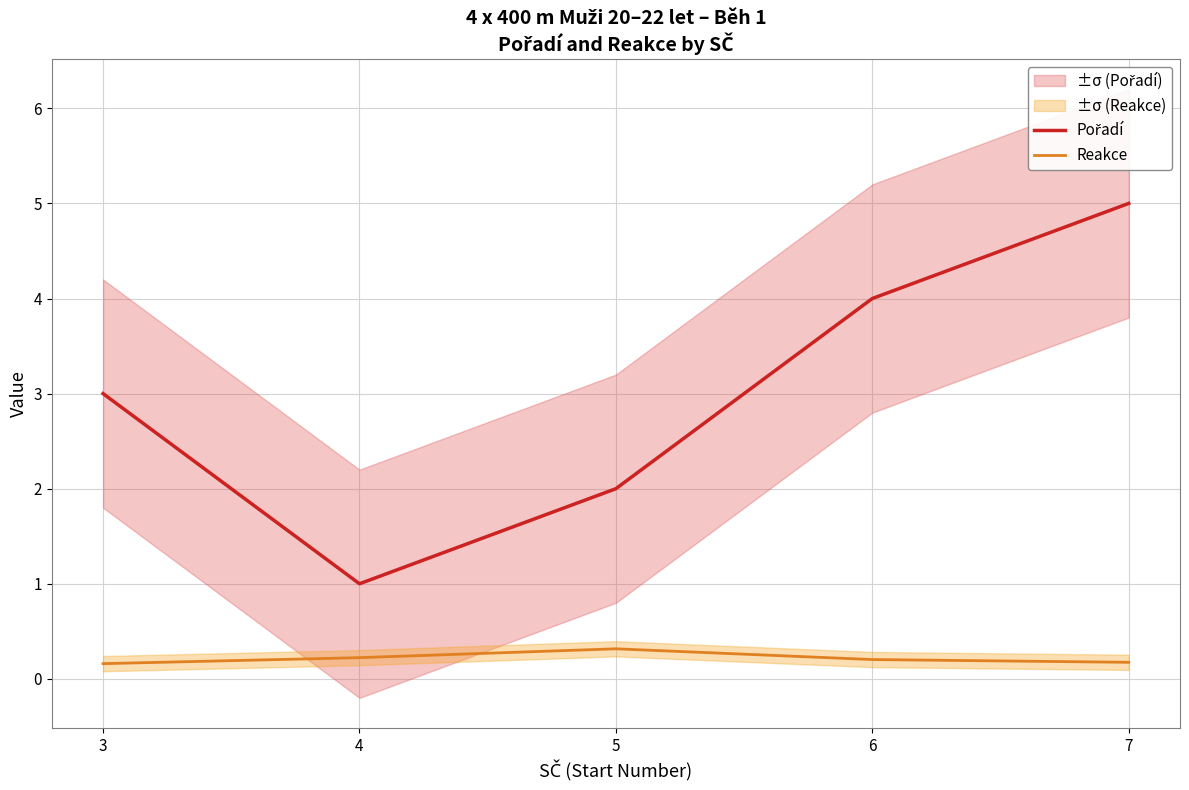

What is the greatest value displayed?

5.0